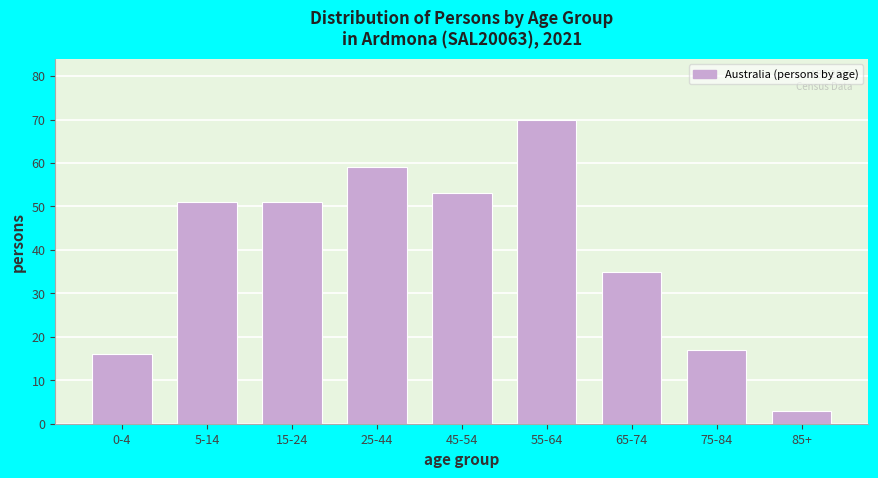

Reading left to right, what are all the values shown in this chart?

0-4=16	5-14=51	15-24=51	25-44=59	45-54=53	55-64=70	65-74=35	75-84=17	85+=3